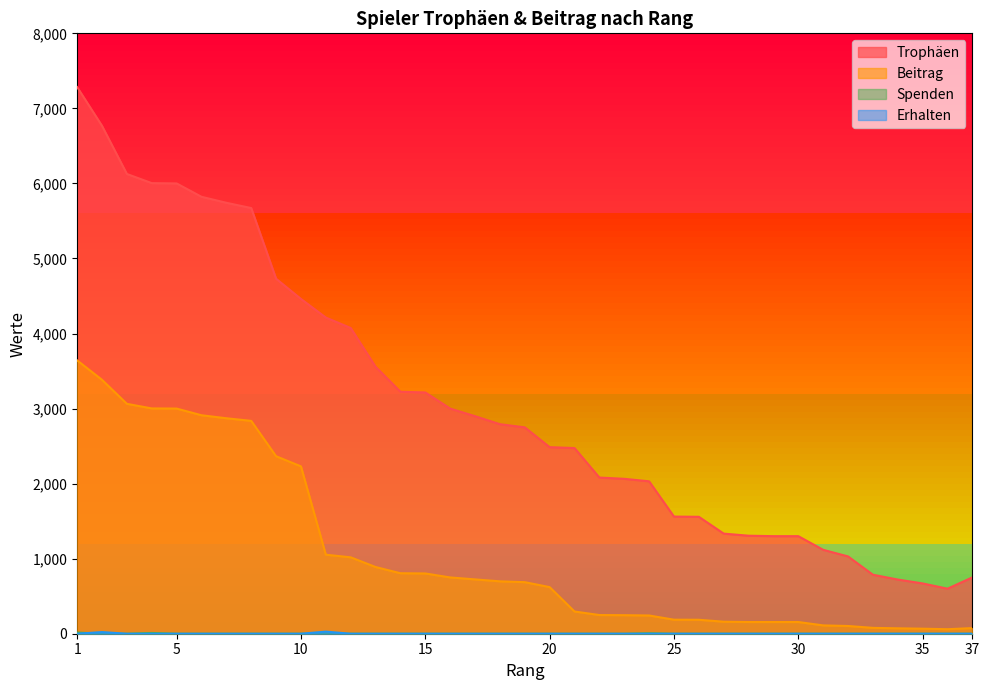

Reading left to right, what are all the values shown in this chart?

Trophäen: 7284	6767	6126	6004	6000	5822	5742	5672	4730	4461	4213	4074	3557	3224	3215	3000	2899	2792	2750	2486	2474	2081	2064	2031	1561	1558	1334	1306	1300	1300	1118	1030	786	722	670	600	751
Beitrag: 3642	3383	3063	3002	3000	2911	2871	2836	2365	2230	1053	1018	889	806	803	750	724	698	687	621	296	249	247	243	187	186	160	156	156	156	111	103	78	72	67	60	75
Spenden: 16	0	0	10	0	0	0	0	0	0	0	0	0	0	0	0	0	0	0	0	0	0	0	6	0	0	0	0	0	0	0	0	0	0	0	0	0
Erhalten: 0	22	0	0	0	0	0	0	0	0	28	0	0	0	0	0	0	0	0	0	0	0	0	0	0	0	0	0	0	0	0	0	0	0	0	0	0